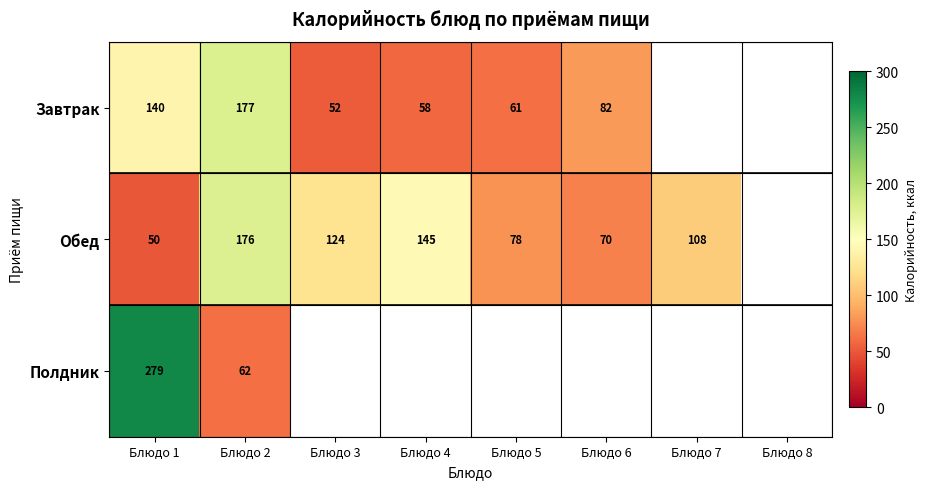

The Обед series shows 78 at Блюдо 5. True or false?

True